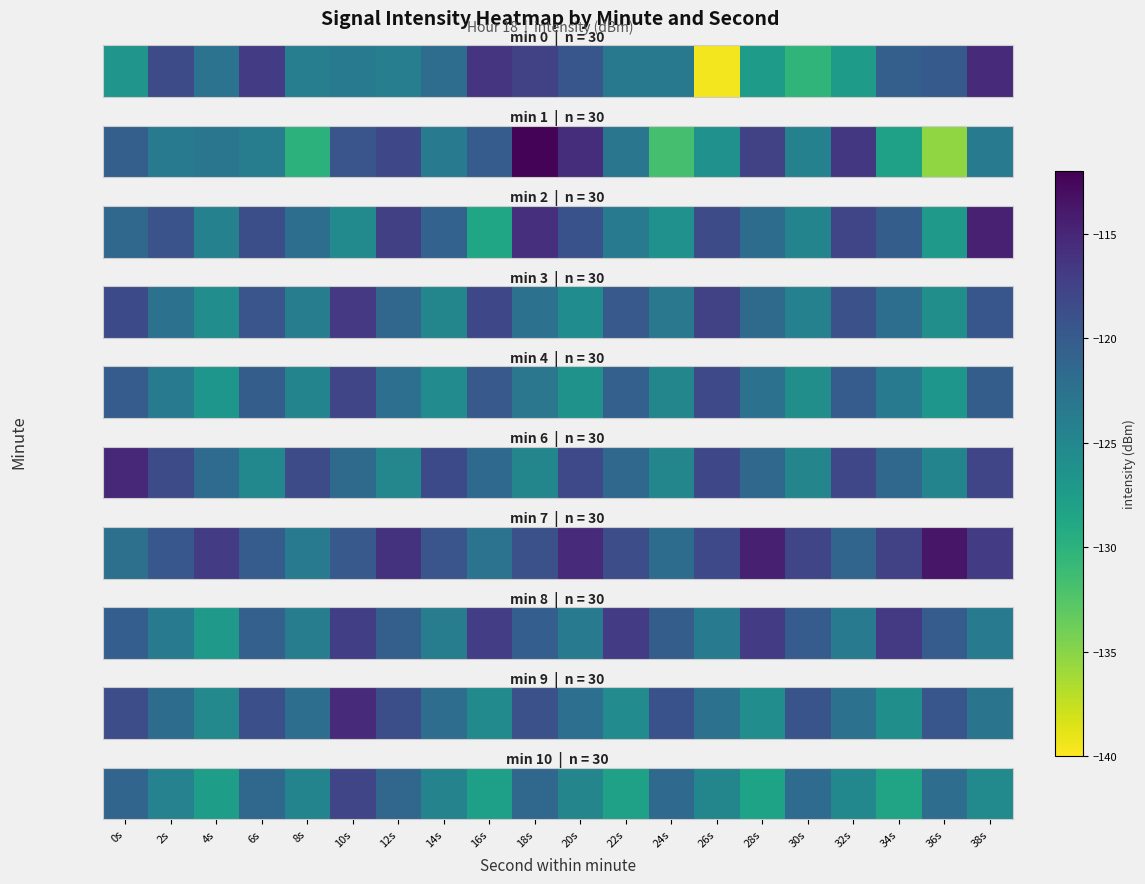

What is the sum of all values?

-2481.9